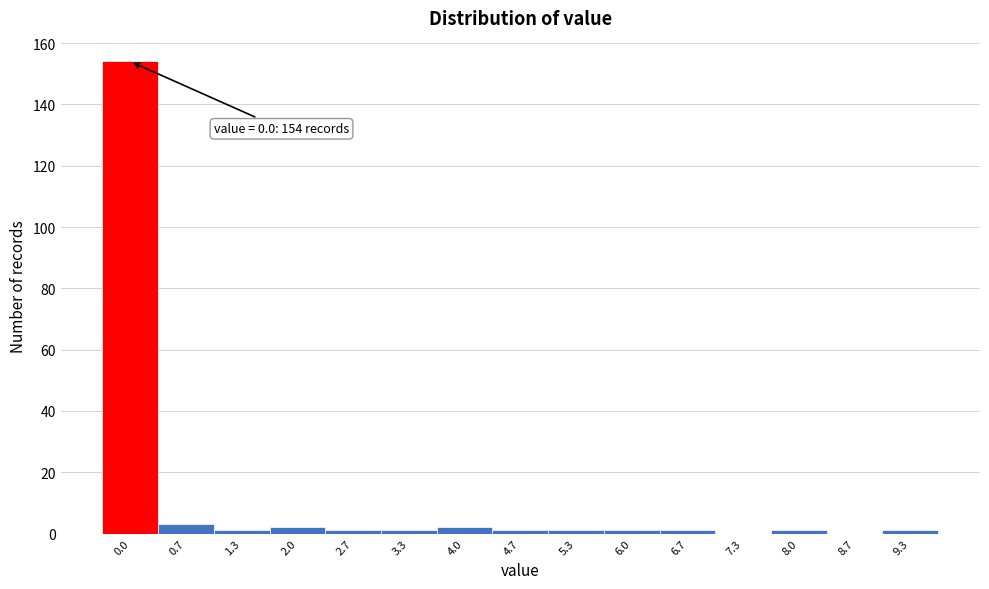

Reading left to right, what are all the values shown in this chart?

0.0=154	0.7=3	1.3=1	2.0=2	2.7=1	3.3=1	4.0=2	4.7=1	5.3=1	6.0=1	6.7=1	7.3=0	8.0=1	8.7=0	9.3=1